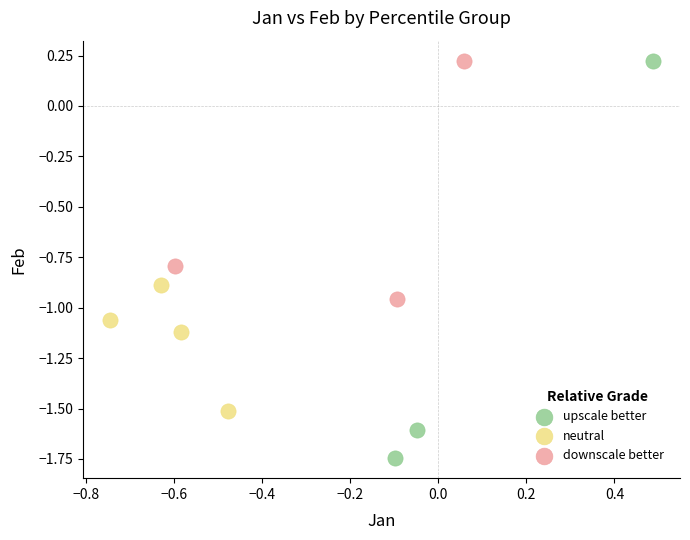

Which series reaches the minimum Y coordinate?

upscale better